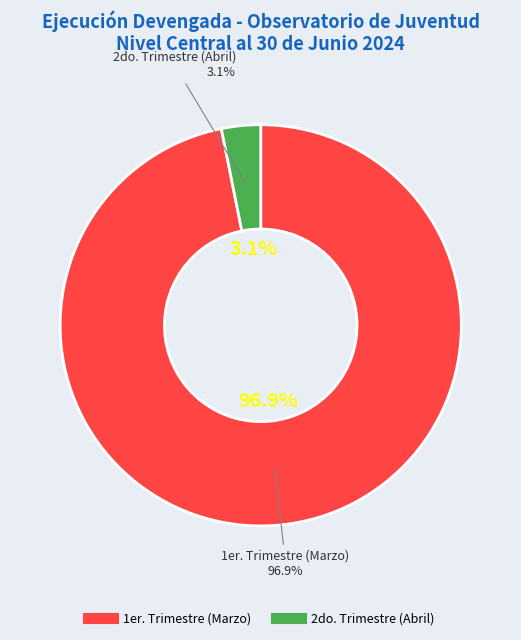

To the nearest percent, what is the average slice percentage?

50%